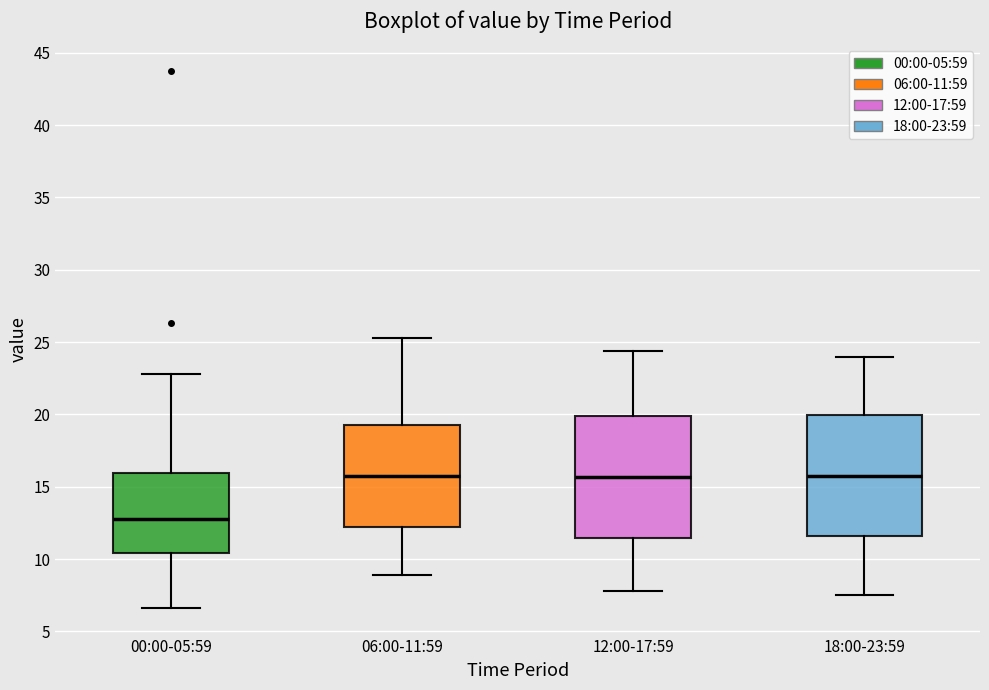

Reading left to right, transcribe this box plot: for each box, give where its median line is, the range the box spans, and where its two whiskers end, as read against the y-axis. The values are not printed on the chart, so give them approximately, as read against the axis.

00:00-05:59: median 13.0, box 10.5 to 16.0, whiskers 6.5 to 23.0
06:00-11:59: median 16.0, box 12.0 to 19.5, whiskers 9.0 to 25.5
12:00-17:59: median 15.5, box 11.5 to 20.0, whiskers 8.0 to 24.5
18:00-23:59: median 16.0, box 11.5 to 20.0, whiskers 7.5 to 24.0